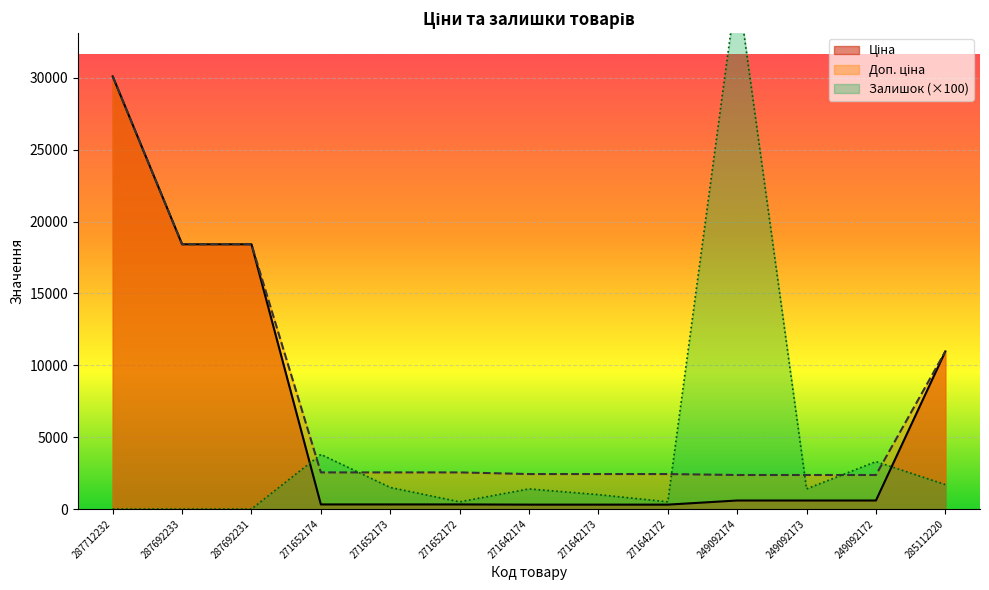

Does the chart display data point markers on the line(s)?

No